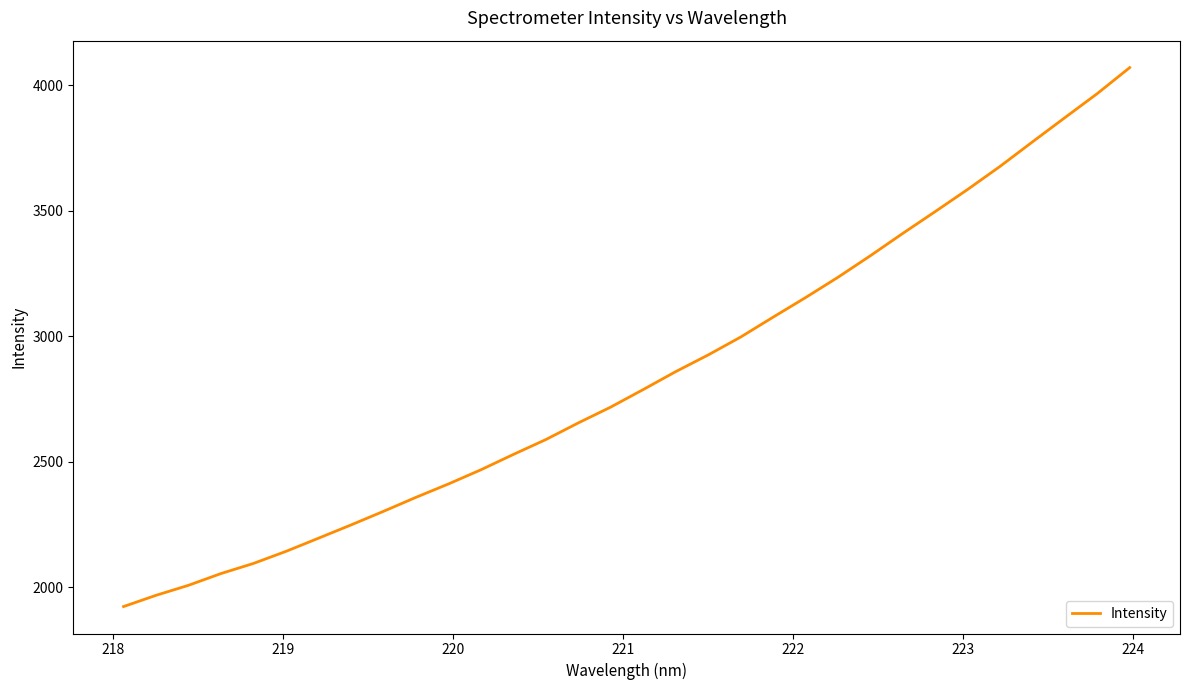

How many lines are shown in the chart?

1